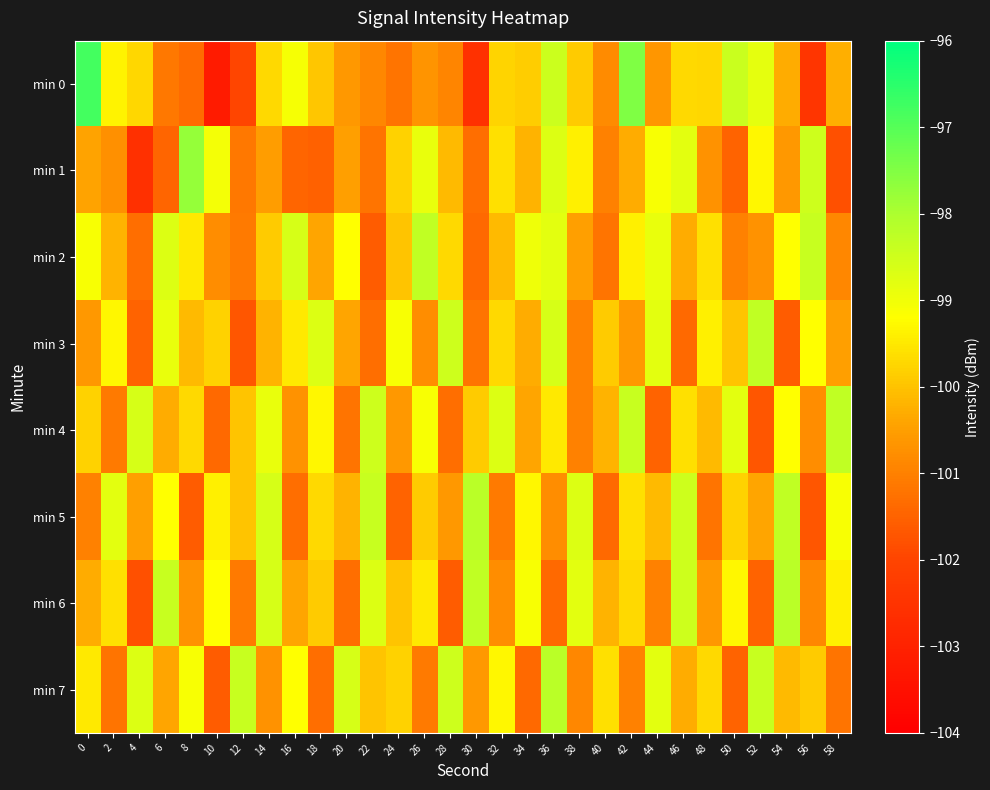

Which series has the largest range (max minus min)?

min 0